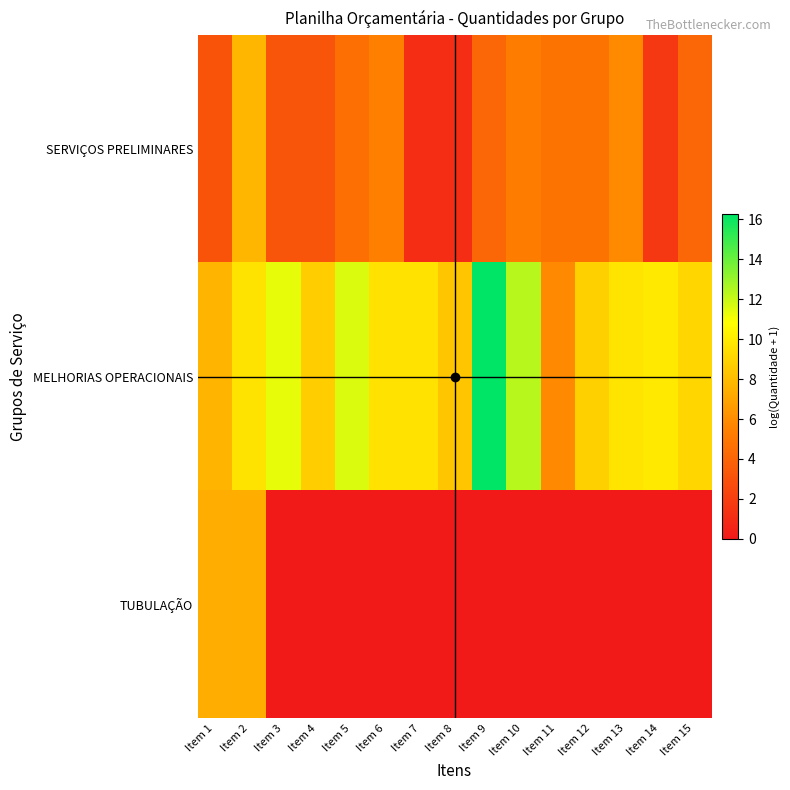

Reading right to left, extract all data points from this chart.

SERVIÇOS PRELIMINARES: Item 15=4.1	Item 14=1.6	Item 13=5.9	Item 12=4.8	Item 11=4.8	Item 10=5.3	Item 9=4.1	Item 8=1.1	Item 7=1.1	Item 6=5.5	Item 5=4.6	Item 4=3.2	Item 3=3.2	Item 2=7.8	Item 1=3.1
MELHORIAS OPERACIONAIS: Item 15=9.1	Item 14=9.9	Item 13=9.7	Item 12=8.9	Item 11=5.9	Item 10=12.3	Item 9=16.3	Item 8=8.4	Item 7=9.6	Item 6=9.6	Item 5=11.6	Item 4=8.8	Item 3=11.4	Item 2=9.7	Item 1=7.7
TUBULAÇÃO: Item 15=0.0	Item 14=0.0	Item 13=0.0	Item 12=0.0	Item 11=0.0	Item 10=0.0	Item 9=0.0	Item 8=0.0	Item 7=0.0	Item 6=0.0	Item 5=0.0	Item 4=0.0	Item 3=0.0	Item 2=7.4	Item 1=7.4